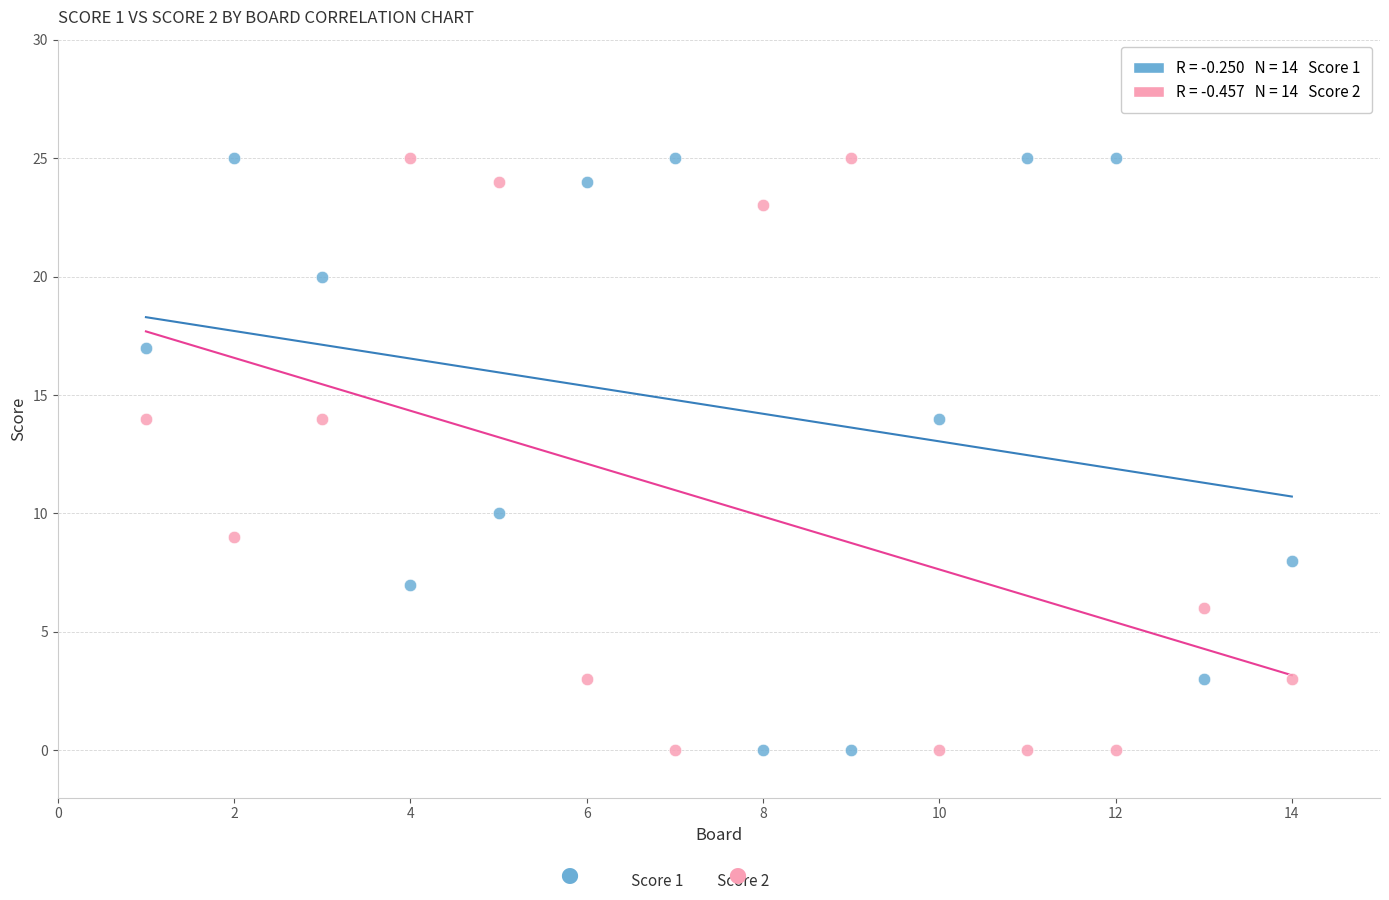

Across all data points, what is the range of Y values (max minus min)?

25